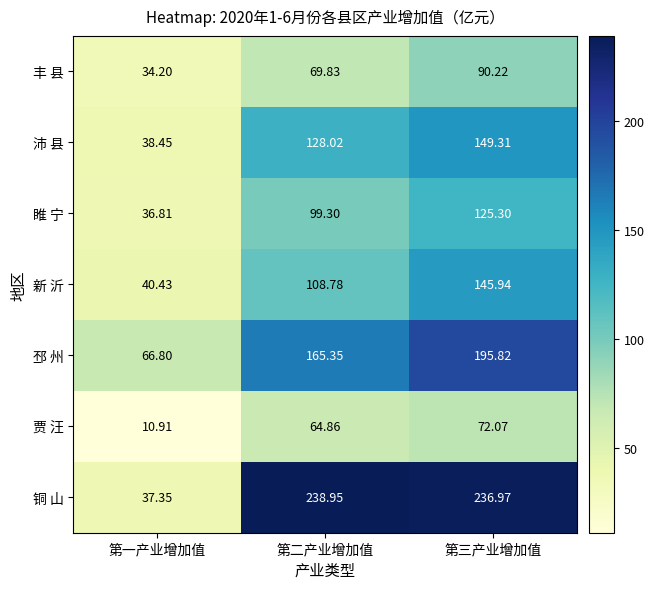

Which category has the highest value in the 睢 宁 series?

第三产业增加值